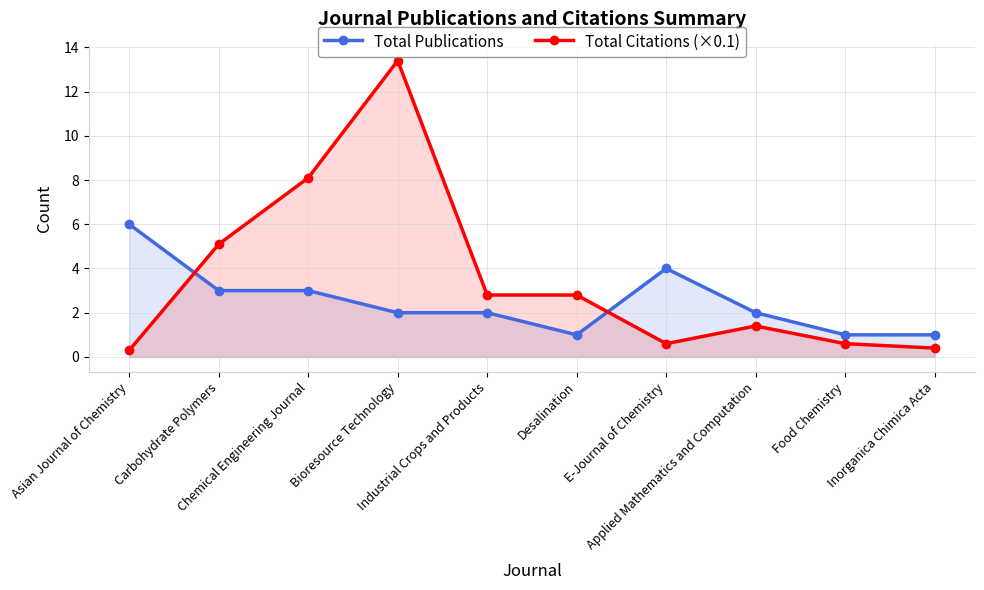

Does the chart display data point markers on the line(s)?

Yes